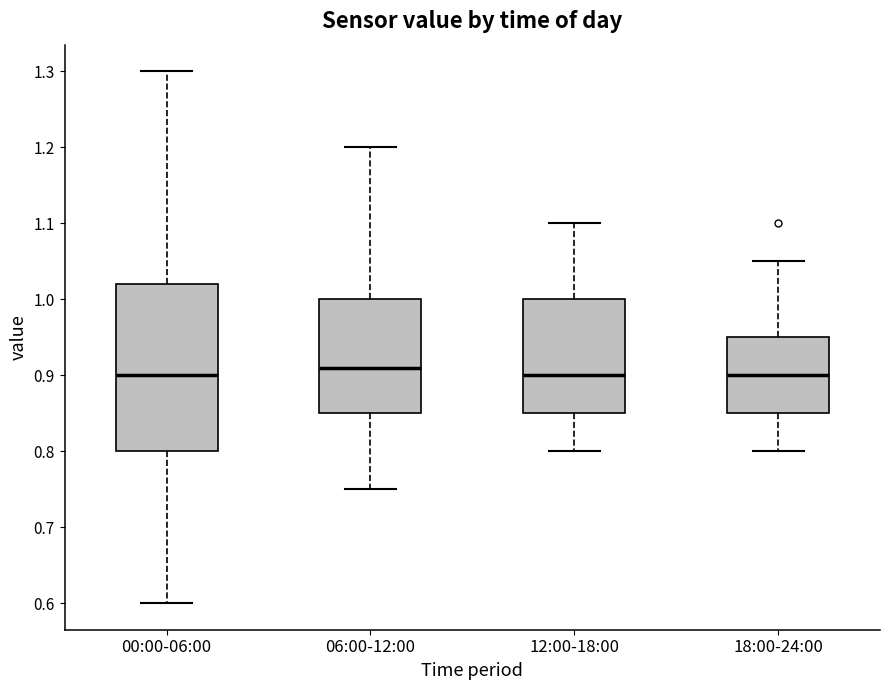

Comparing the boxes themselves (not the whiskers), which one is the tallest?

00:00-06:00